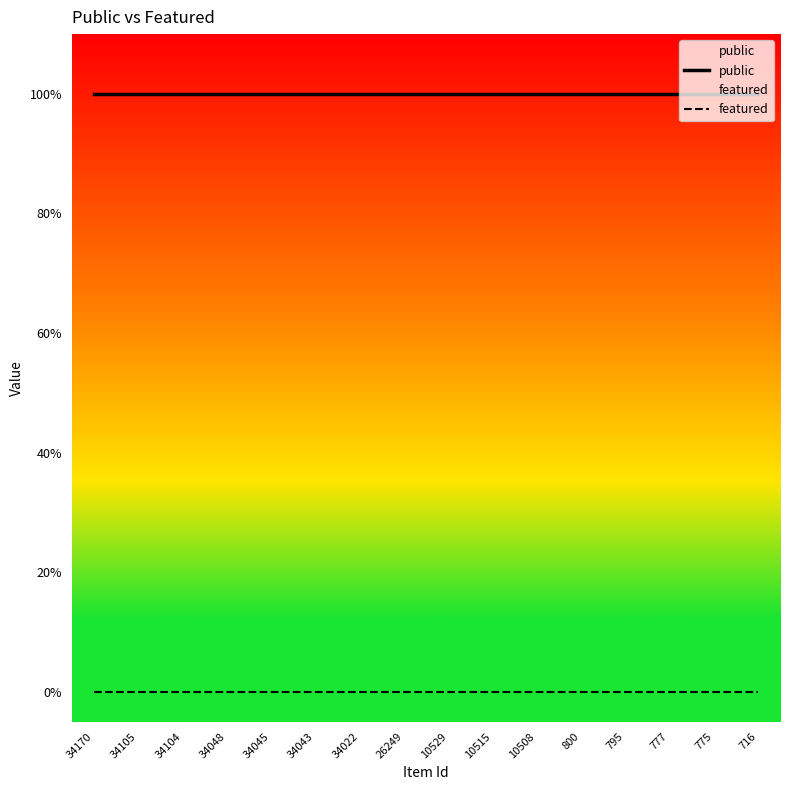

What is the average value of the public series?

1